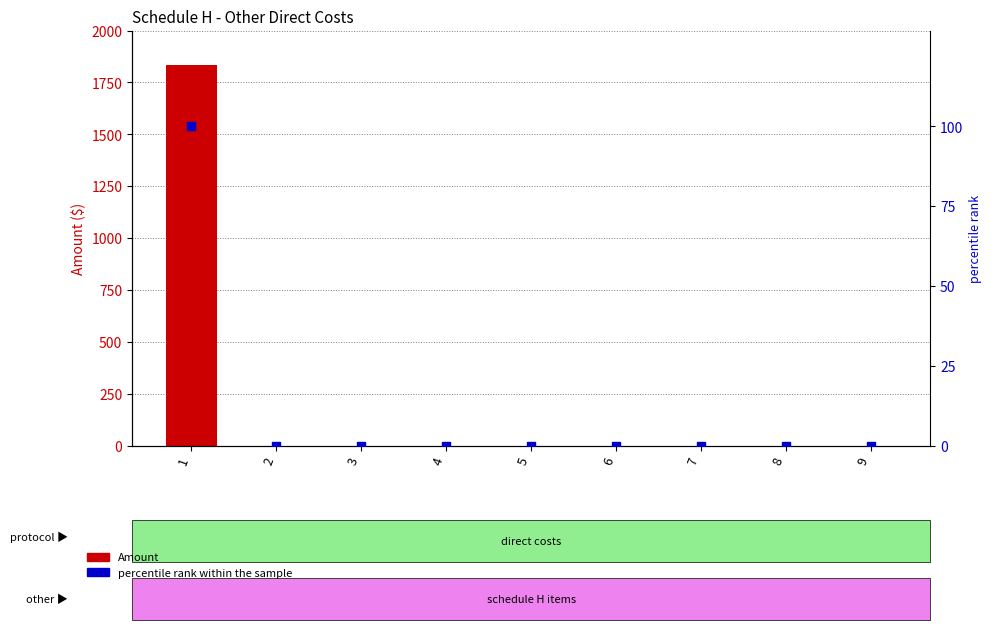

Which series has the largest total across all categories?

Amount